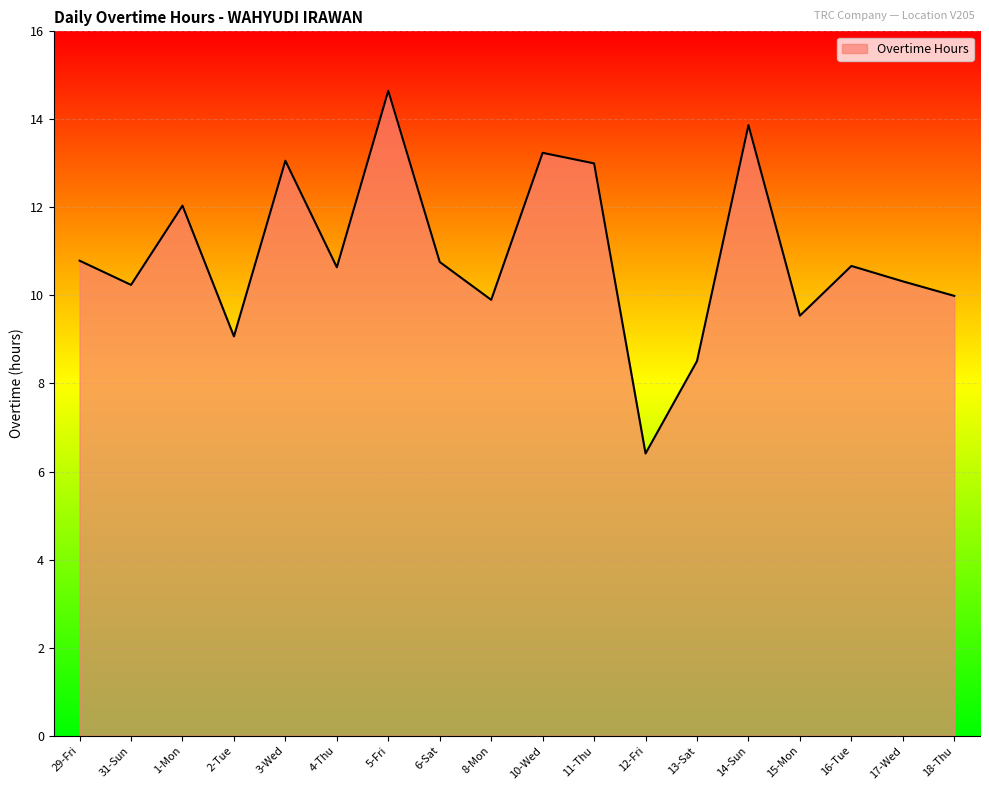

How many series are shown in this chart?

1